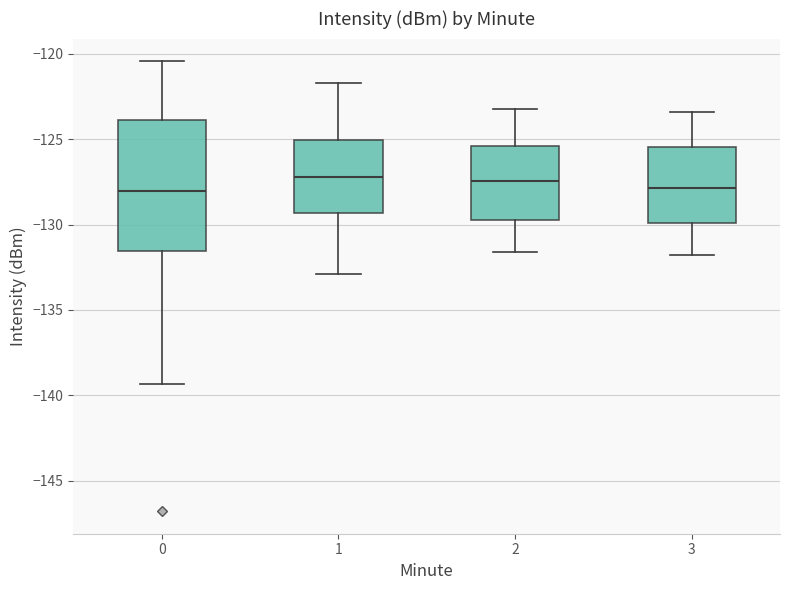

Which box is the tallest, from its lower edge to its upper edge?

0